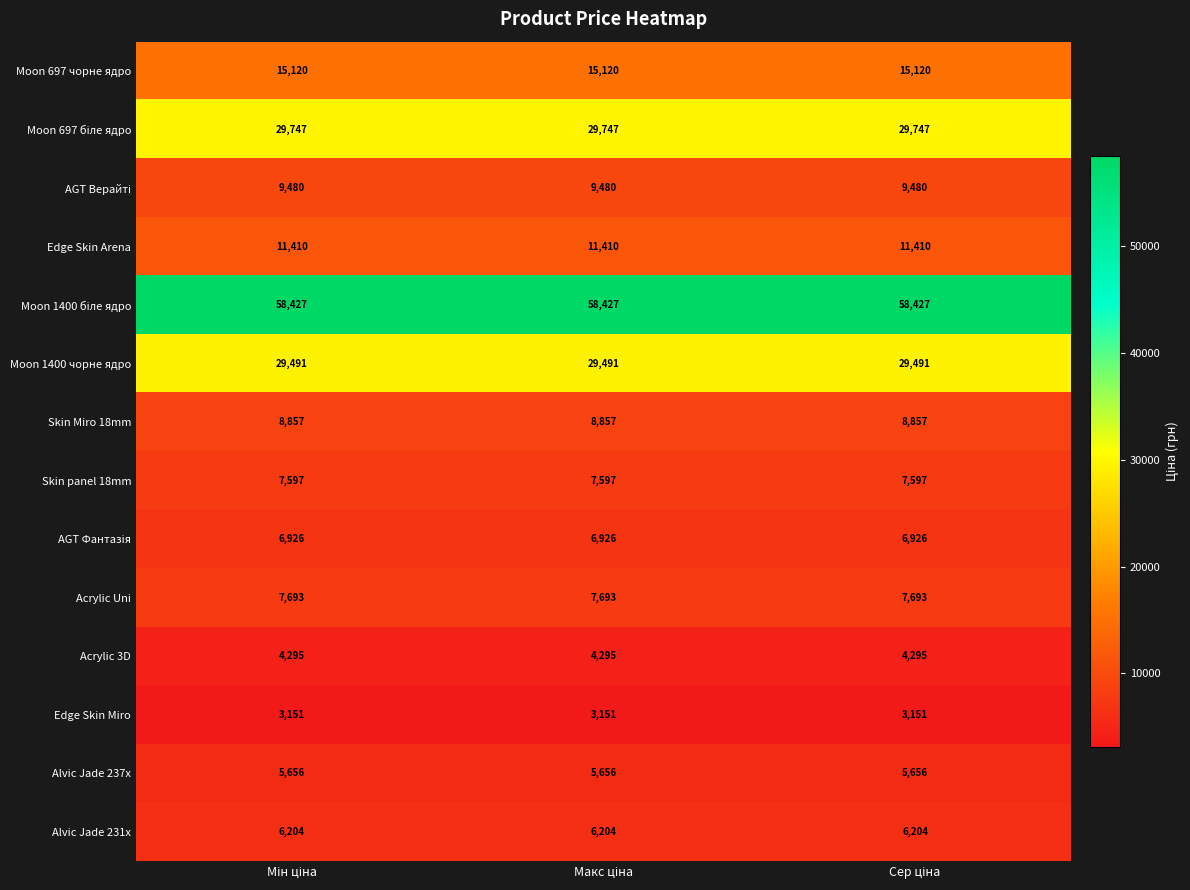

At how many categories does at least one series exceed 42082?

3